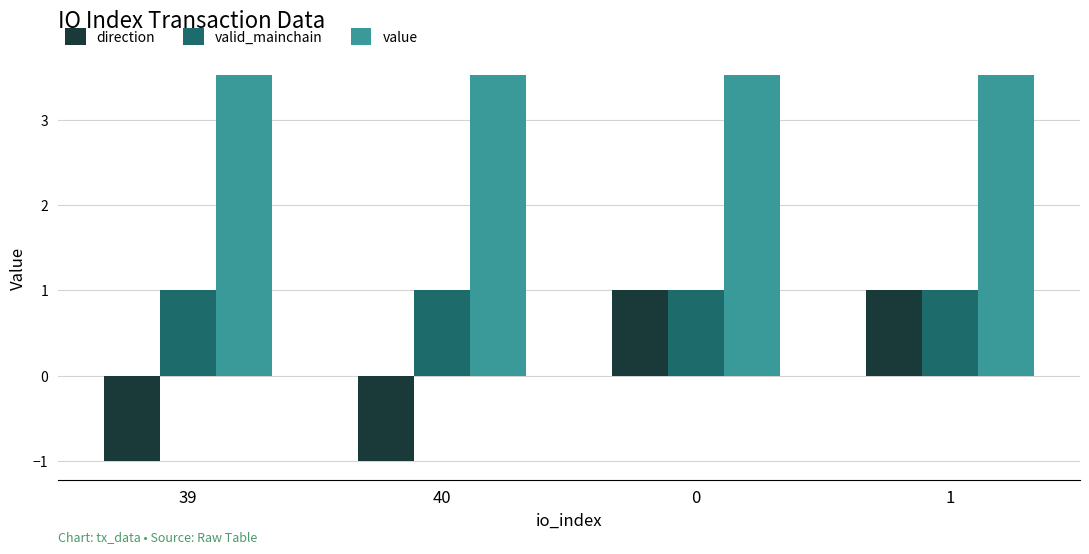

List the series in order of their overall mean, highest first.

value, valid_mainchain, direction